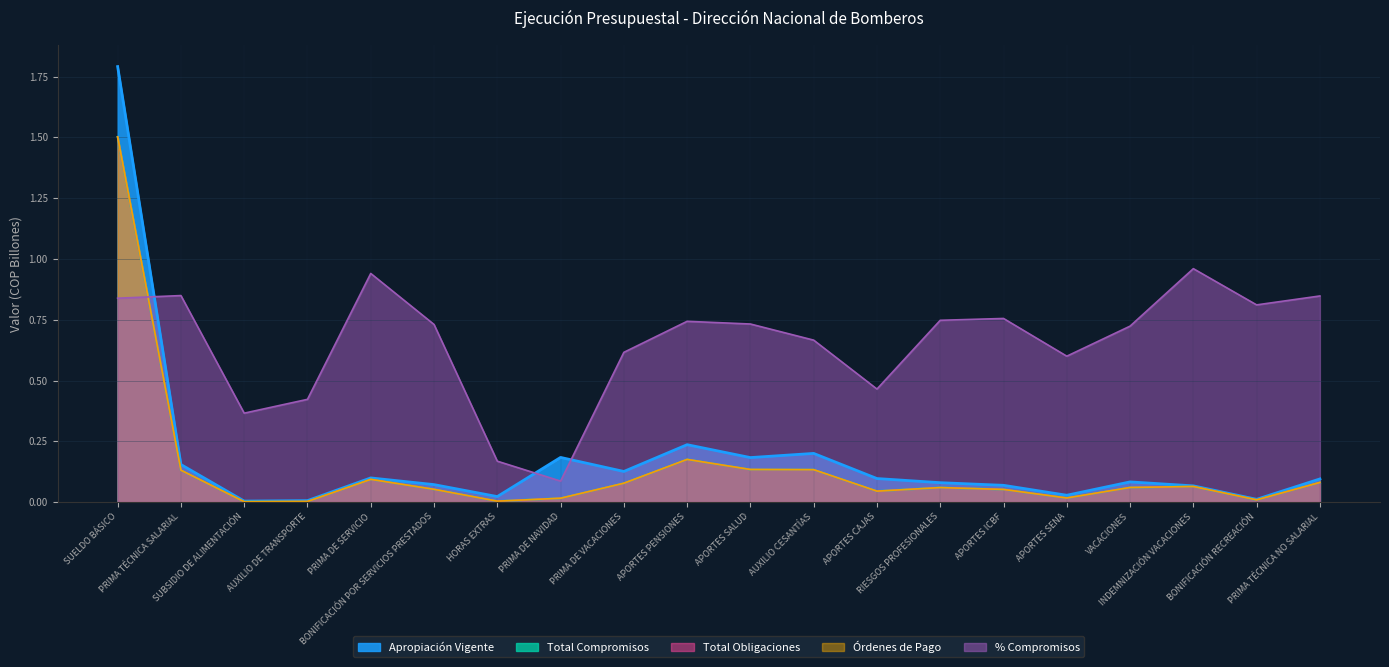

Which category has the lowest value across all series?

SUBSIDIO DE ALIMENTACIÓN